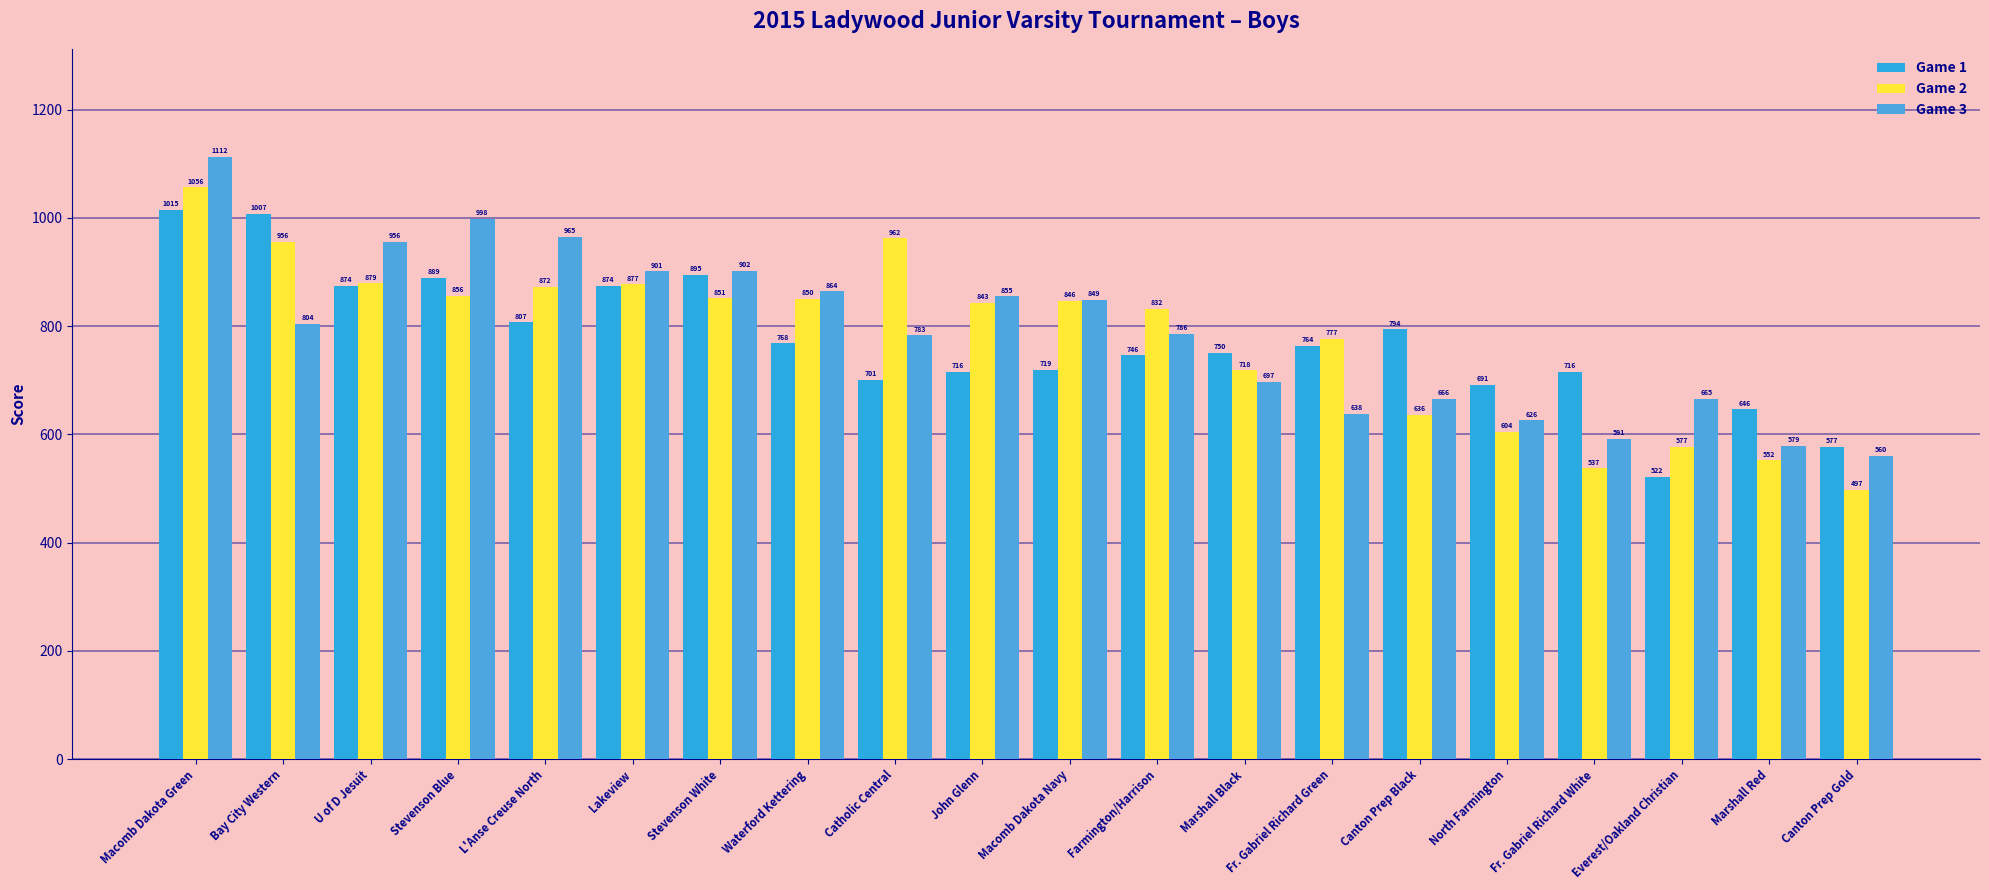

At how many categories does at least one series exceed 519?

20